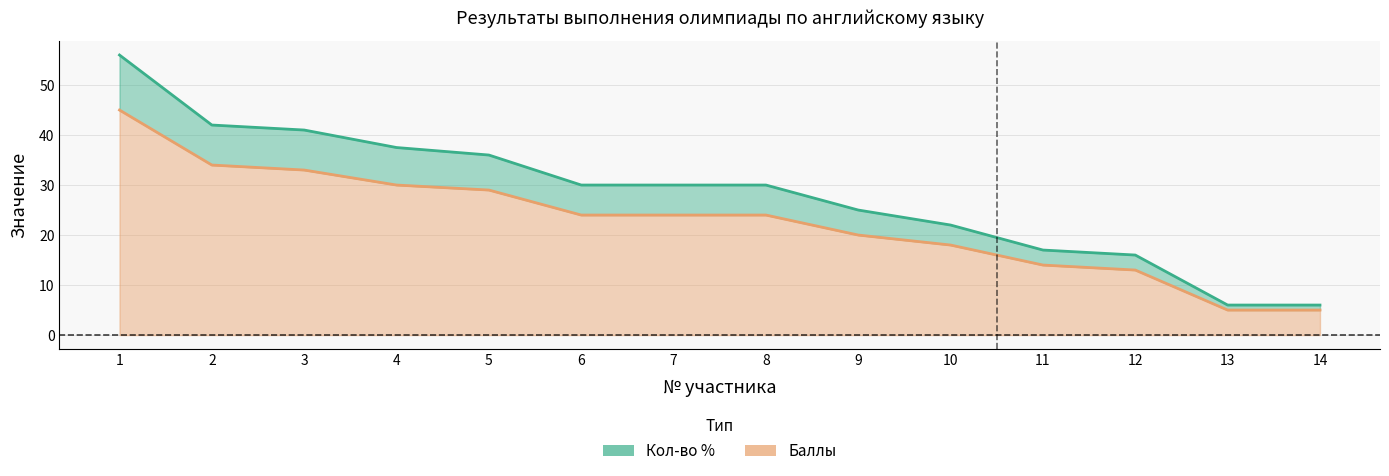

Which series has the largest total across all categories?

Кол-во %